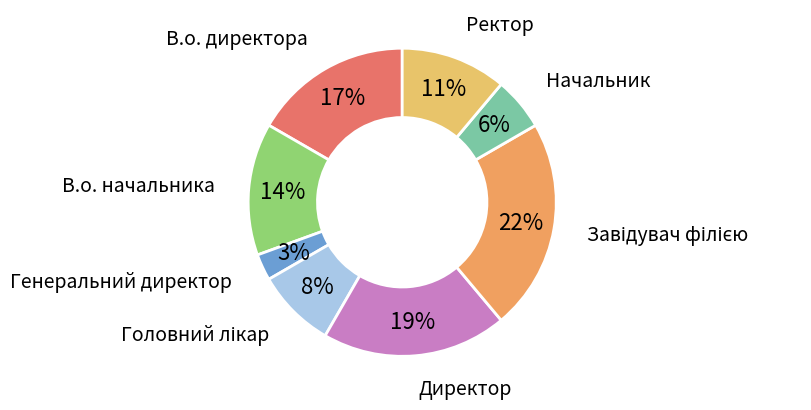

To the nearest percent, what is the difference between the largest and smallest slice percentages?

19%